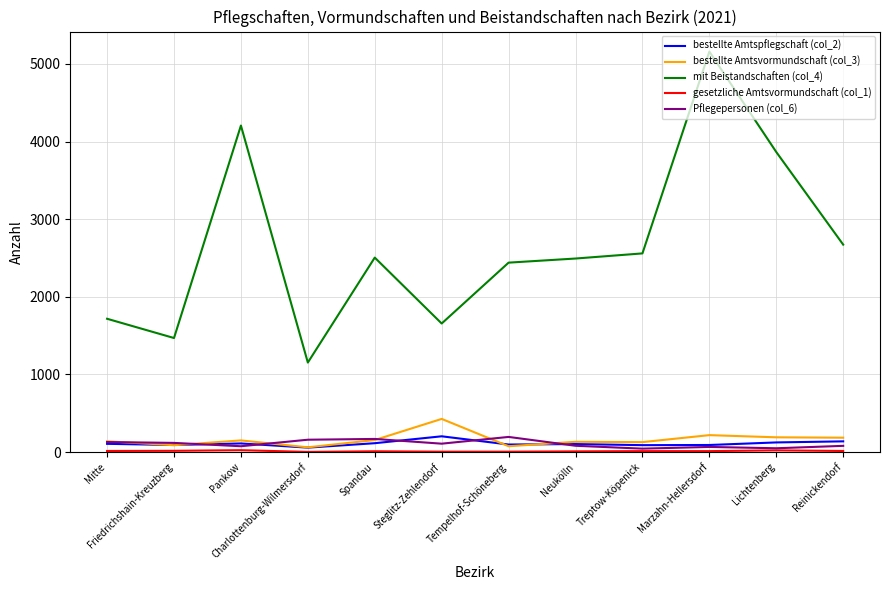

What position from the left is Tempelhof-Schöneberg?

7